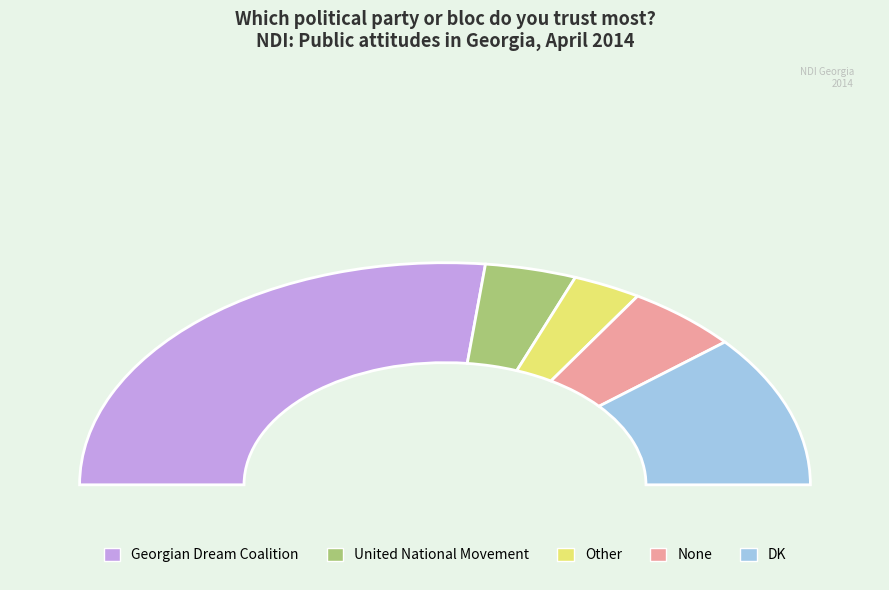

Approximately how many times larger is the value at DK compared to United National Movement?

2.8